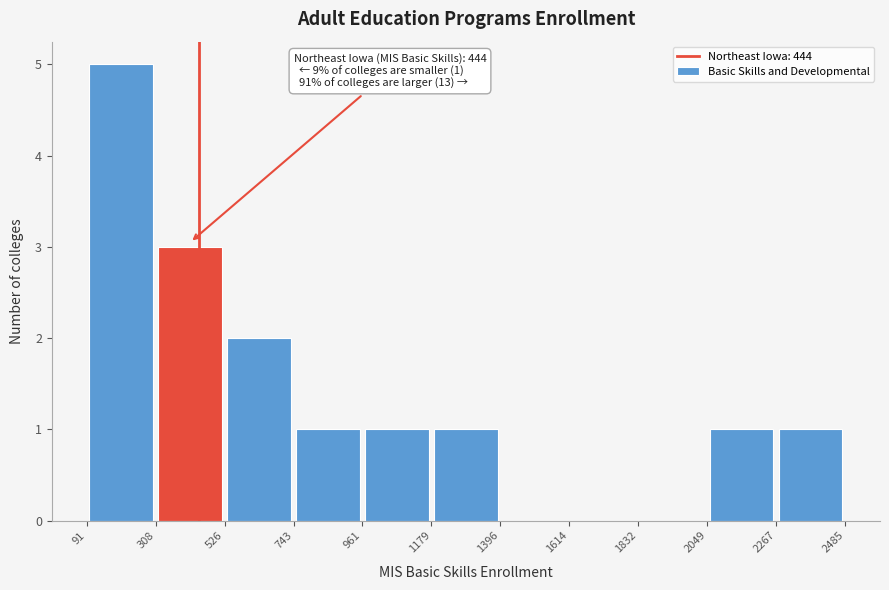

Which range on the x-axis has the tallest bar?

91 to 308